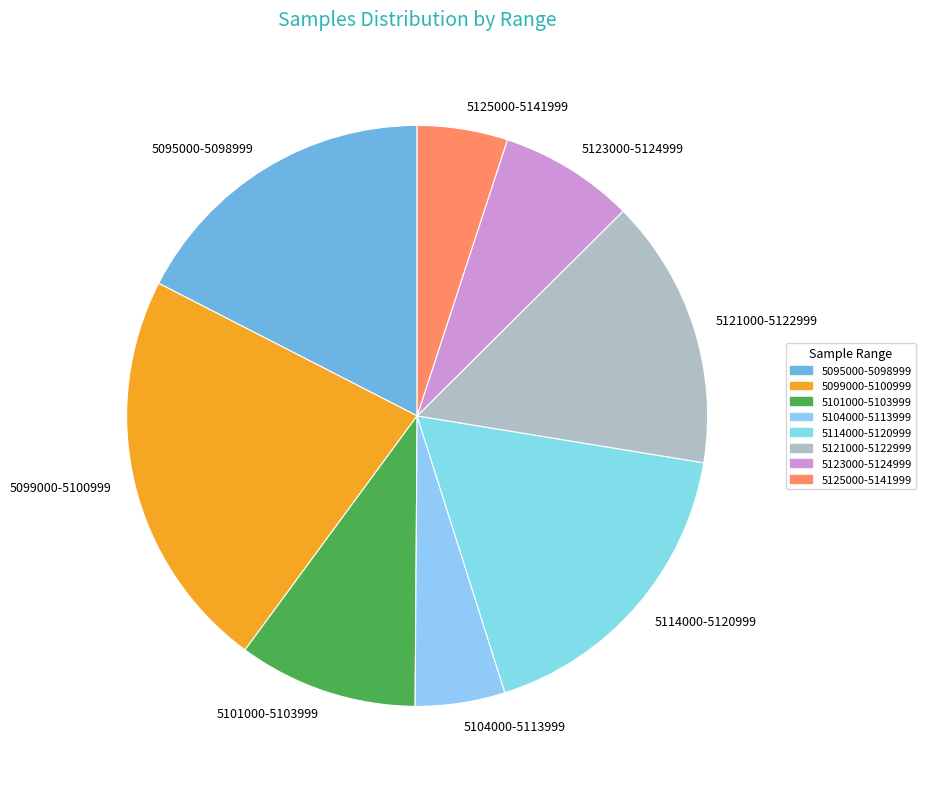

What is the largest slice in the pie chart?

5099000-5100999